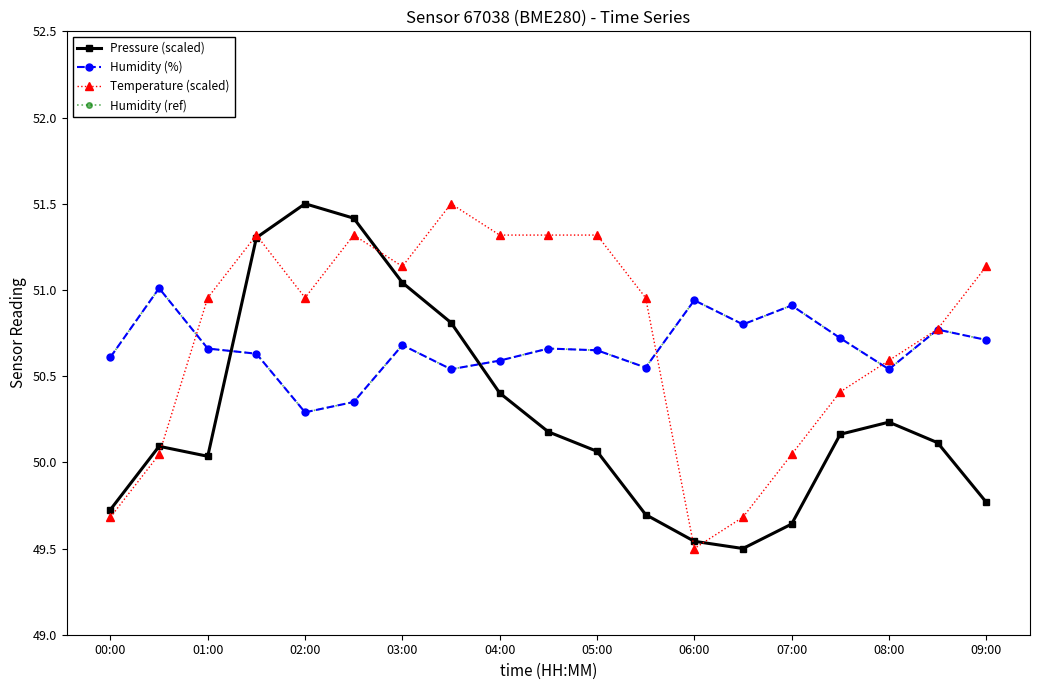

Where is the first local maximum for Humidity (ref)?

01:00